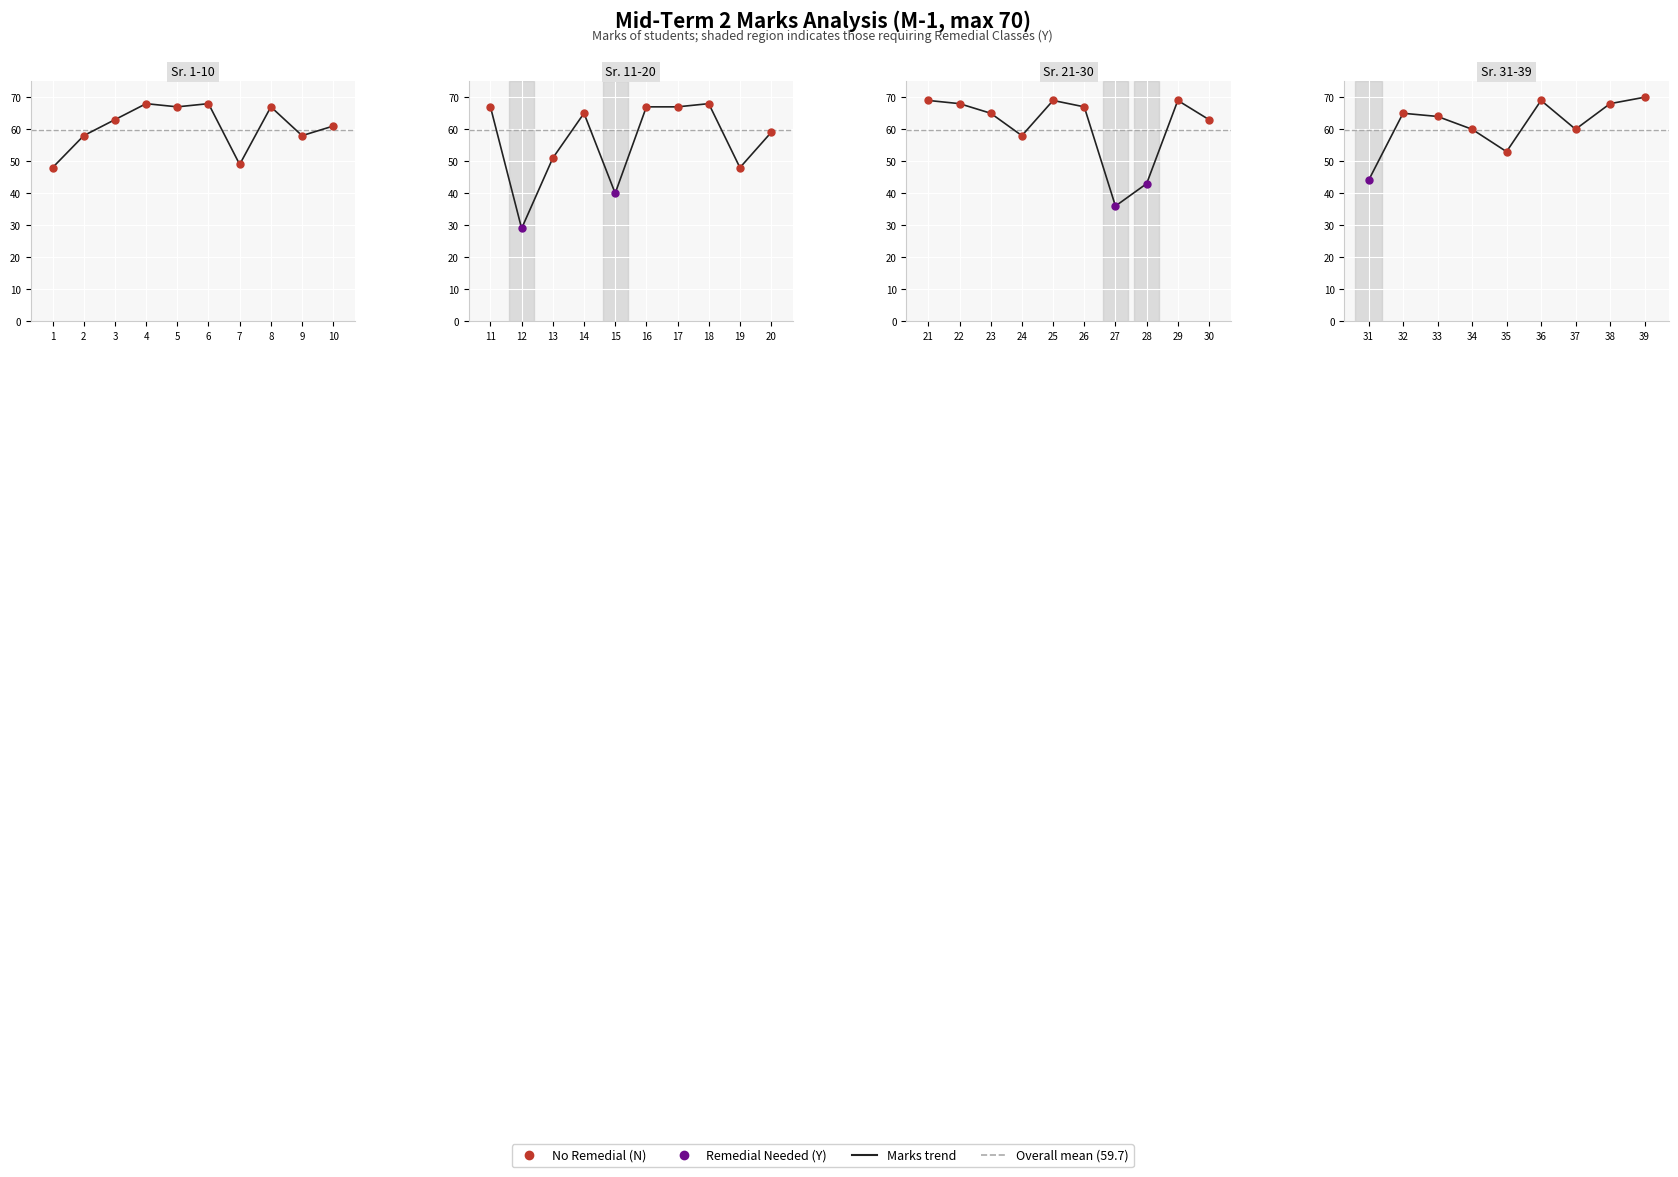

What is the value of the 9th point from the left?

70